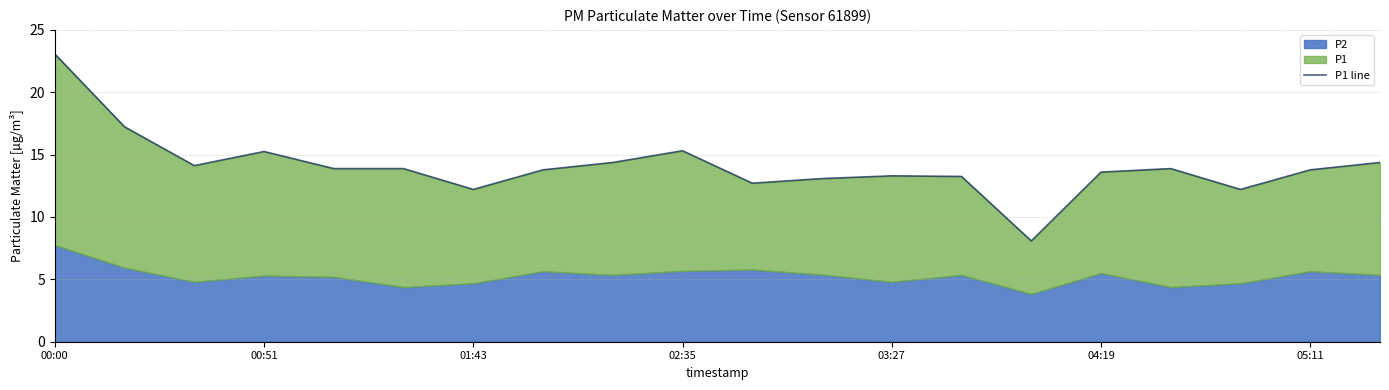

True or false: the data shows 8.9 at 05:11.

False